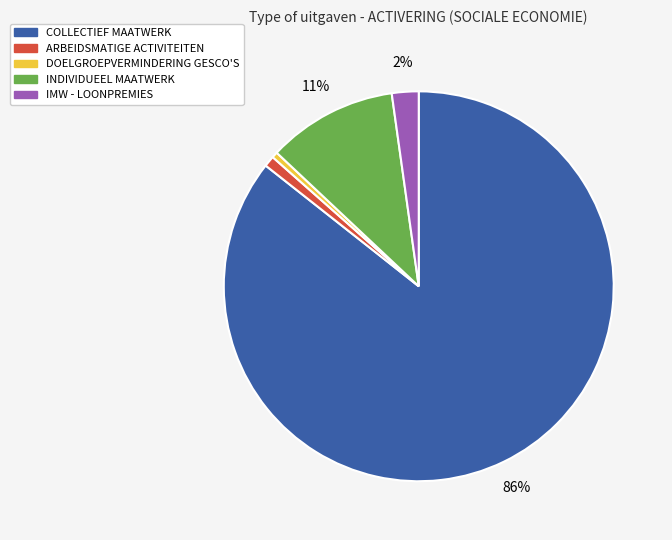

Which slice represents more than half of the pie?

COLLECTIEF MAATWERK